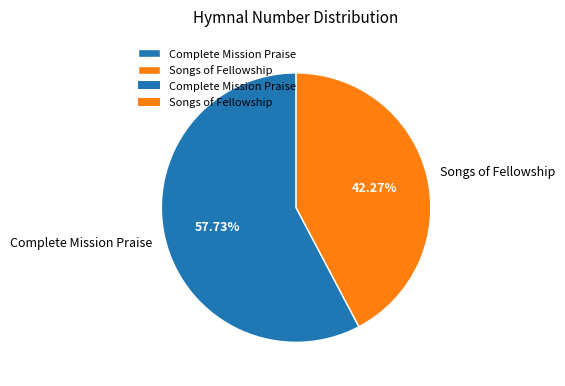

The Complete Mission Praise slice represents 58% of the pie. True or false?

True